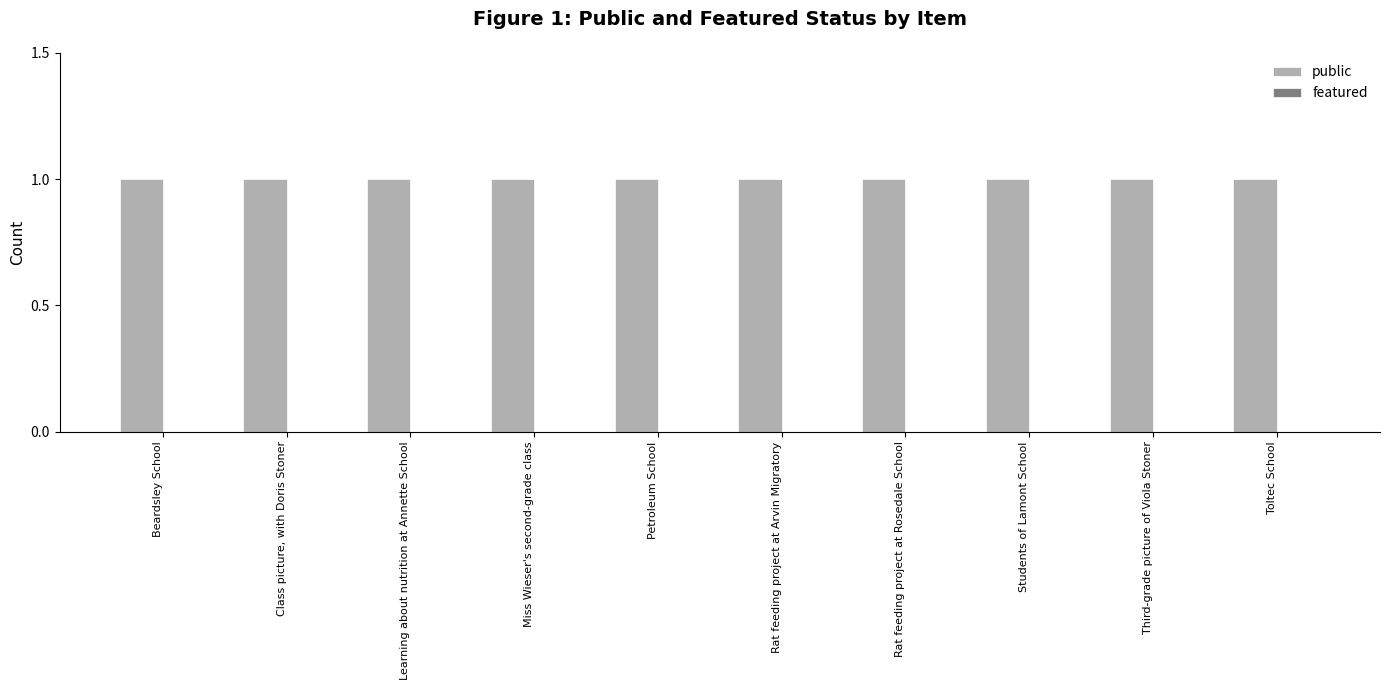

Read the public value at Students of Lamont School.

1